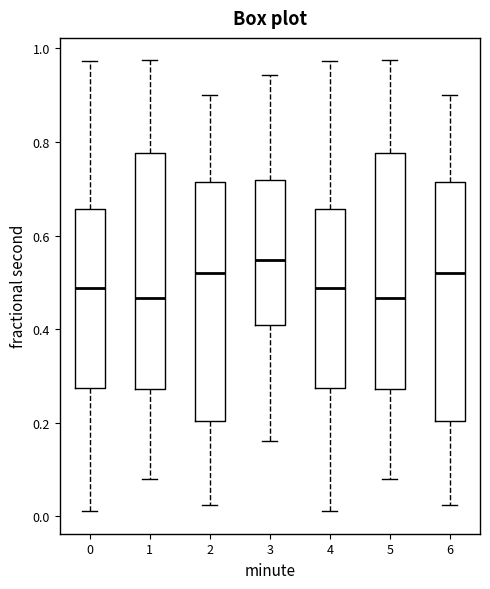

Reading left to right, transcribe this box plot: for each box, give where its median line is, the range the box spans, and where its two whiskers end, as read against the y-axis. The values are not printed on the chart, so give them approximately, as read against the axis.

0: median 0.48, box 0.28 to 0.66, whiskers 0.02 to 0.98
1: median 0.46, box 0.28 to 0.78, whiskers 0.08 to 0.98
2: median 0.52, box 0.20 to 0.72, whiskers 0.02 to 0.90
3: median 0.54, box 0.40 to 0.72, whiskers 0.16 to 0.94
4: median 0.48, box 0.28 to 0.66, whiskers 0.02 to 0.98
5: median 0.46, box 0.28 to 0.78, whiskers 0.08 to 0.98
6: median 0.52, box 0.20 to 0.72, whiskers 0.02 to 0.90